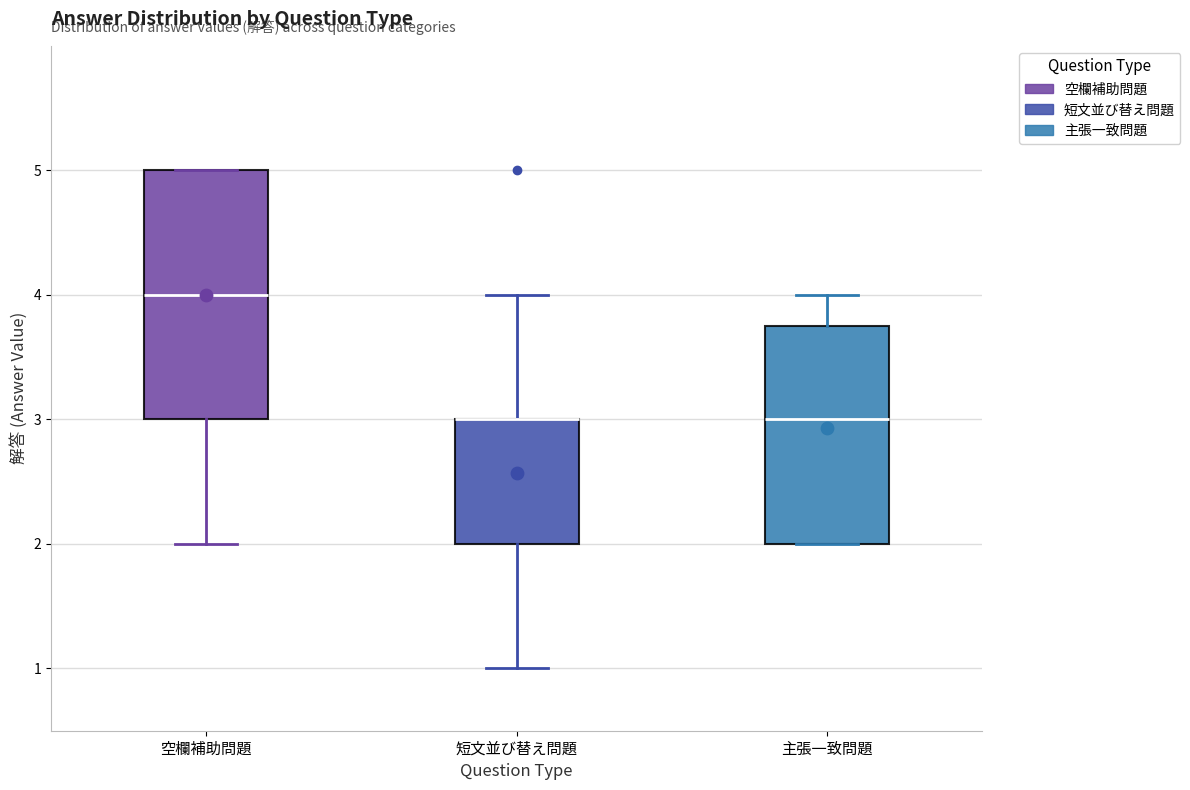

Where does the lower whisker of the box for 短文並び替え問題 end on the y-axis? The values are not printed on the chart, so give them approximately, as read against the axis.

1.0